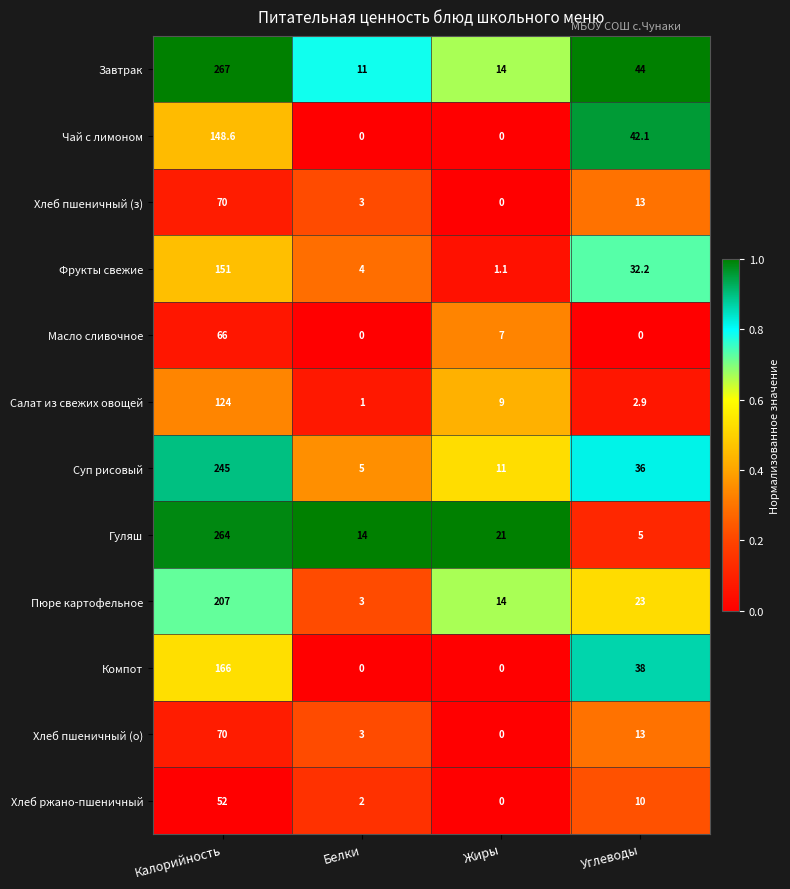

What is the total value across all series at Калорийность?

1830.6